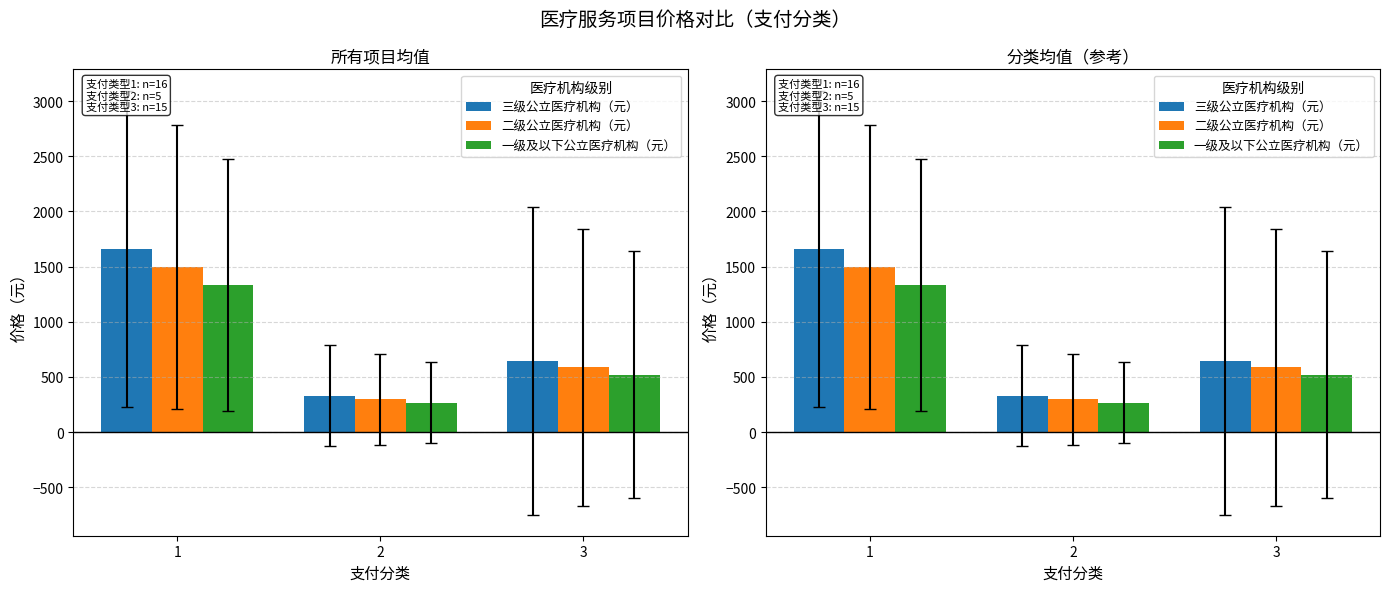

The value of 一级及以下公立医疗机构（元） at 3 is 305.1. True or false?

False